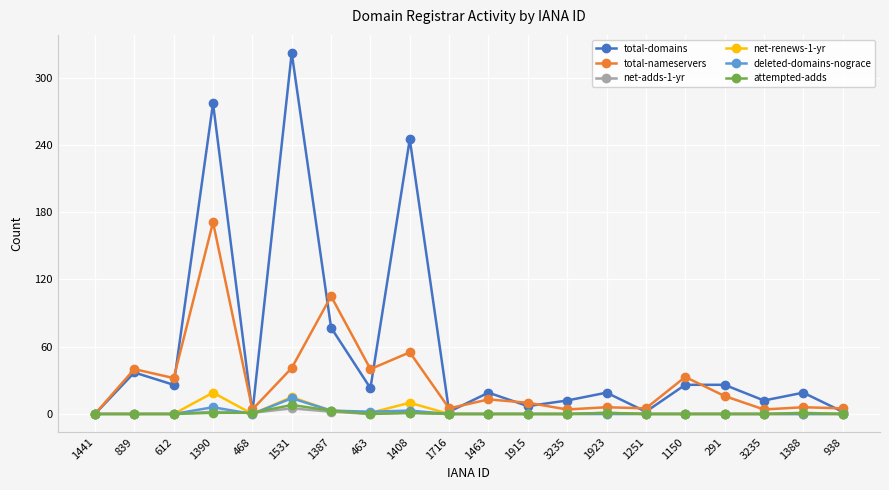

How many data points does each series have?

20